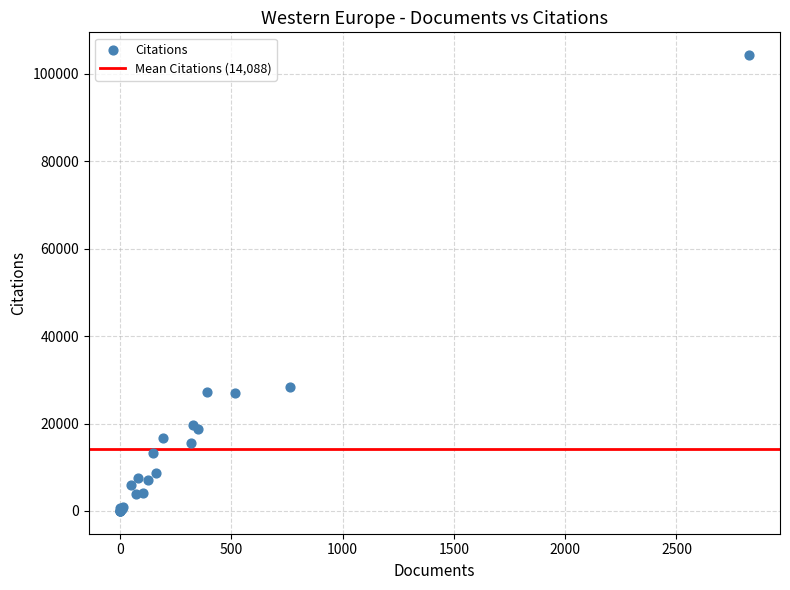

What Y value in the scatter plot is closest to 52136?

28344